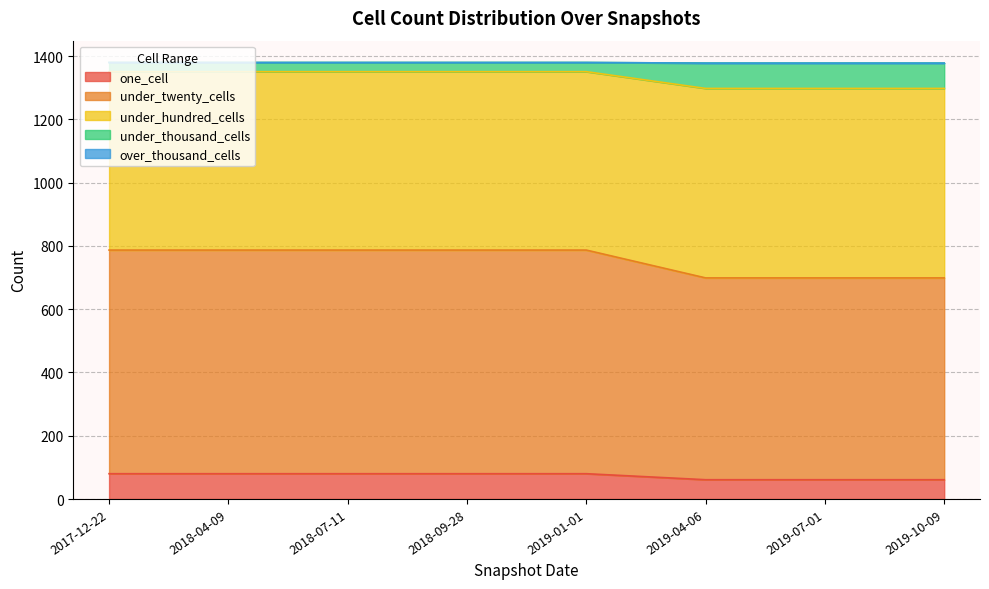

What position from the left is 2018-09-28?

4